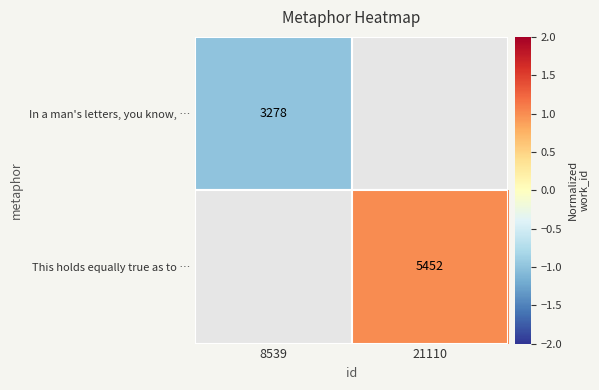

The value of In a man's letters, you know, … at 8539 is -0.3. True or false?

False